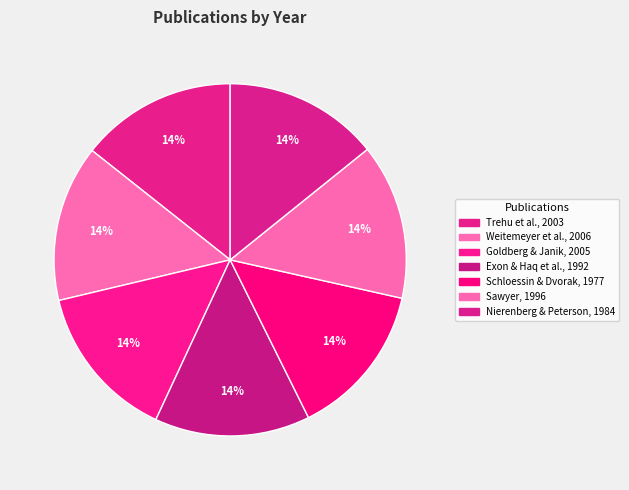

How many slices are in this pie chart?

7